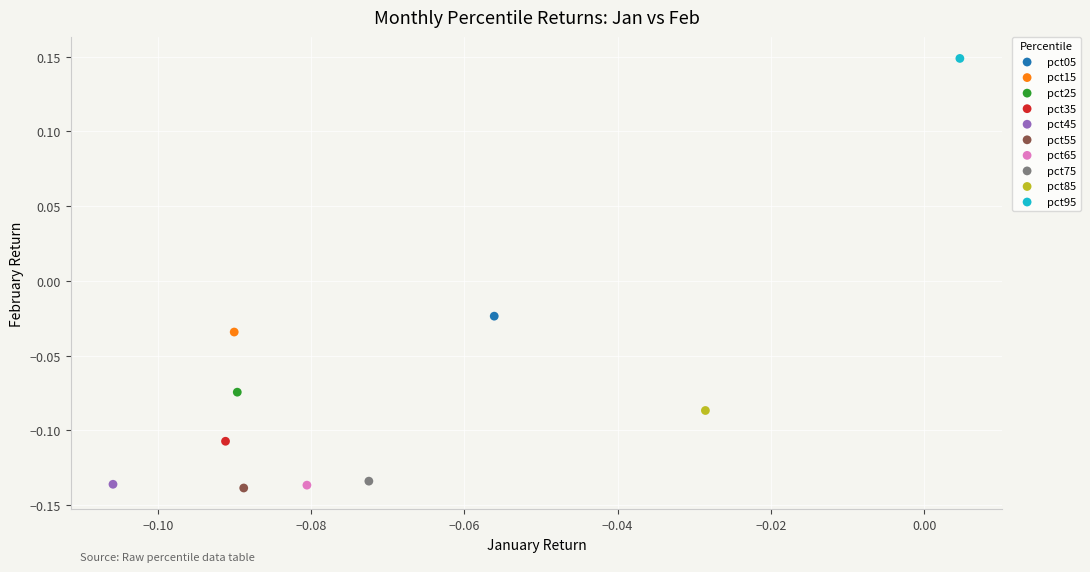

Which series reaches the maximum Y coordinate?

pct95